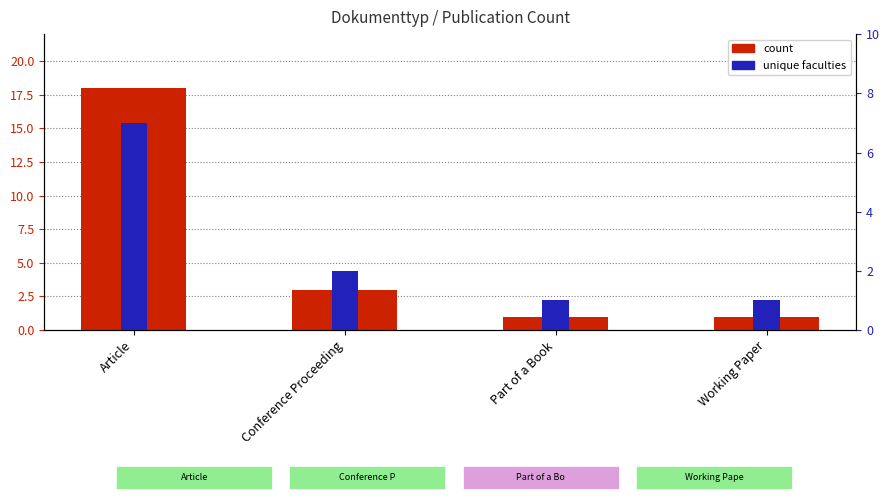

Where is count nearest to the value 9?

Conference Proceeding